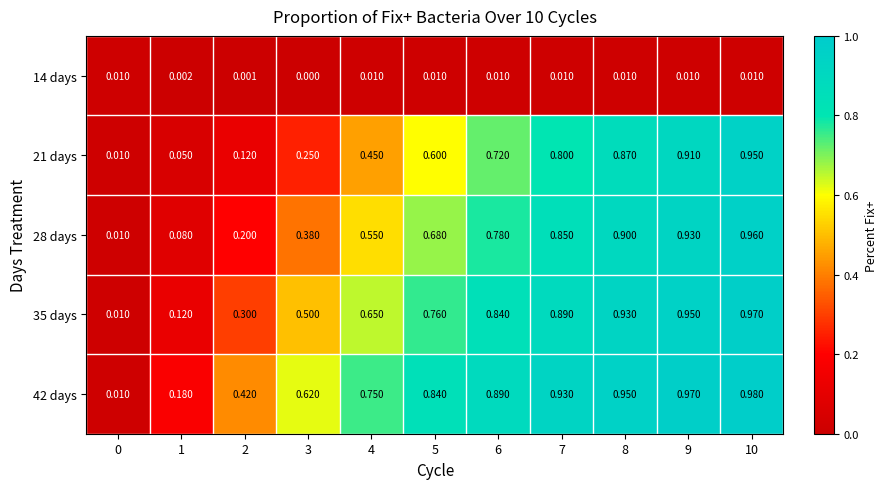

Is the value of 28 days at 5 greater than the value of 42 days at 5?

No